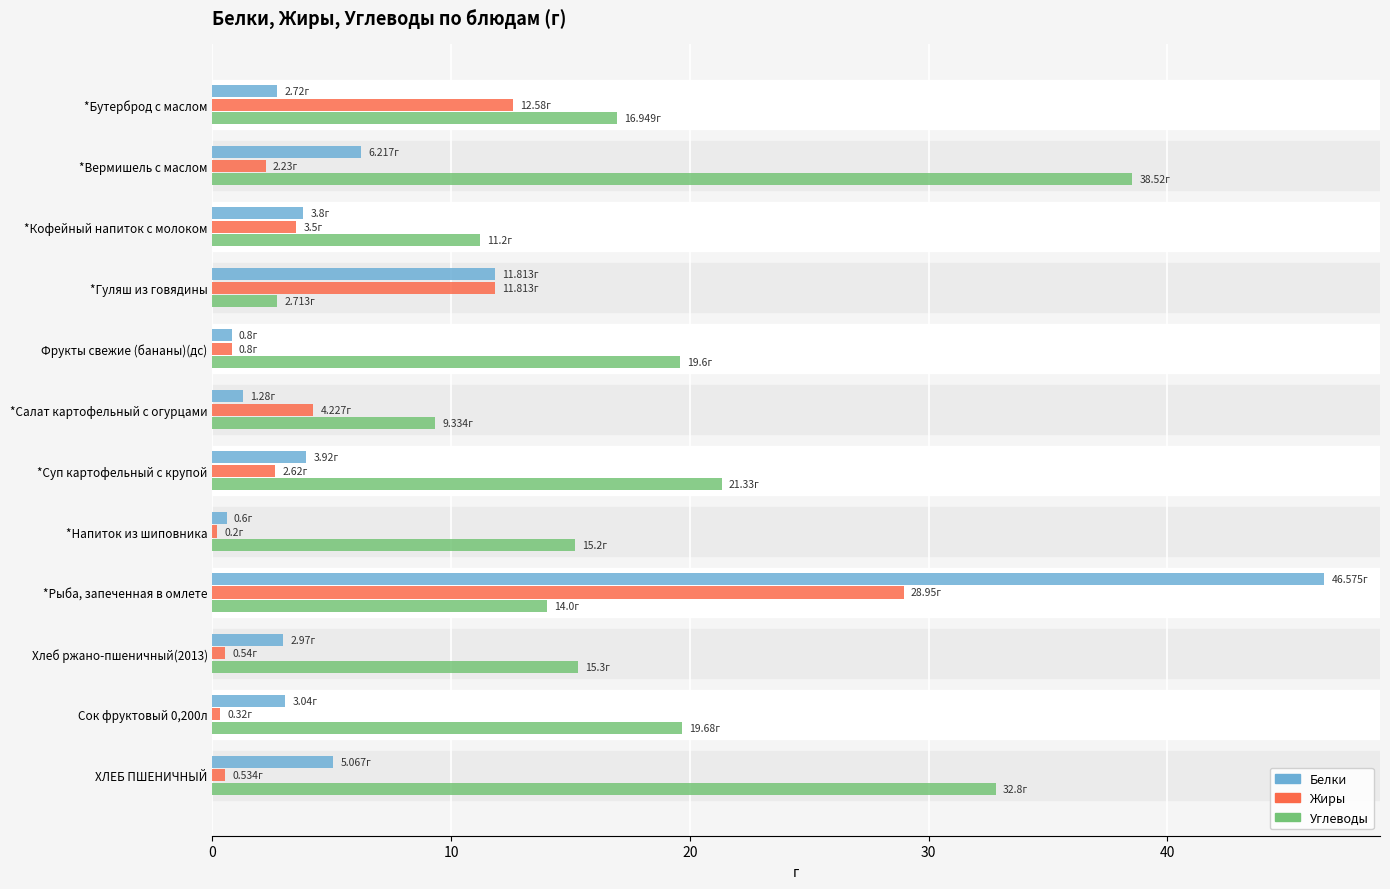

Count the number of categories in the chart.

12